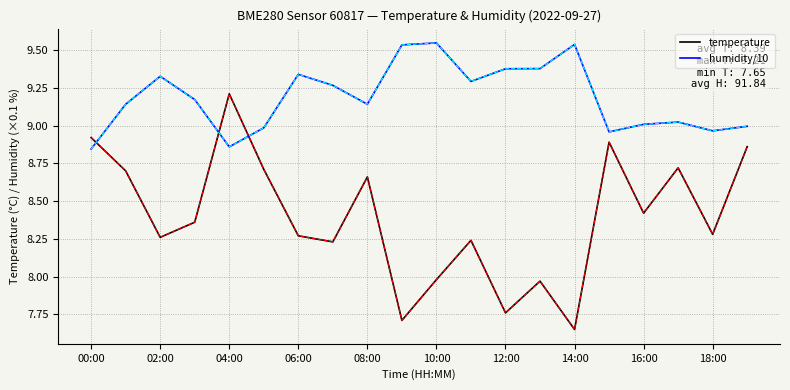

How many intersections are there between humidity/10 and temperature?

3